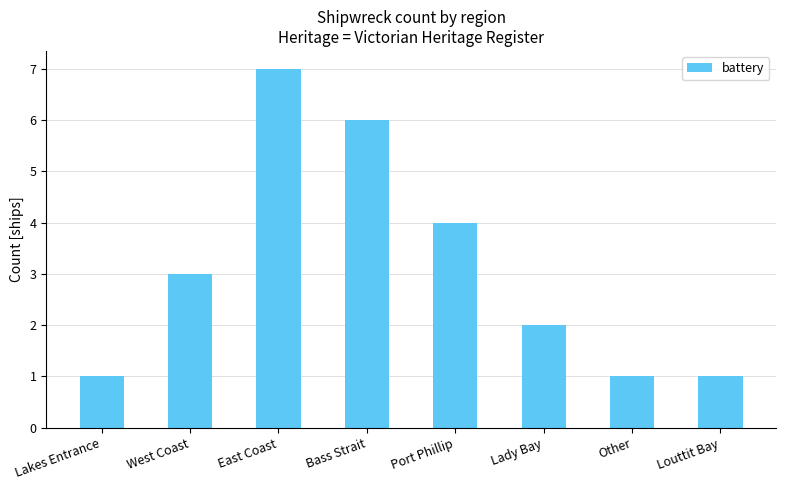

Are the bars horizontal?

No